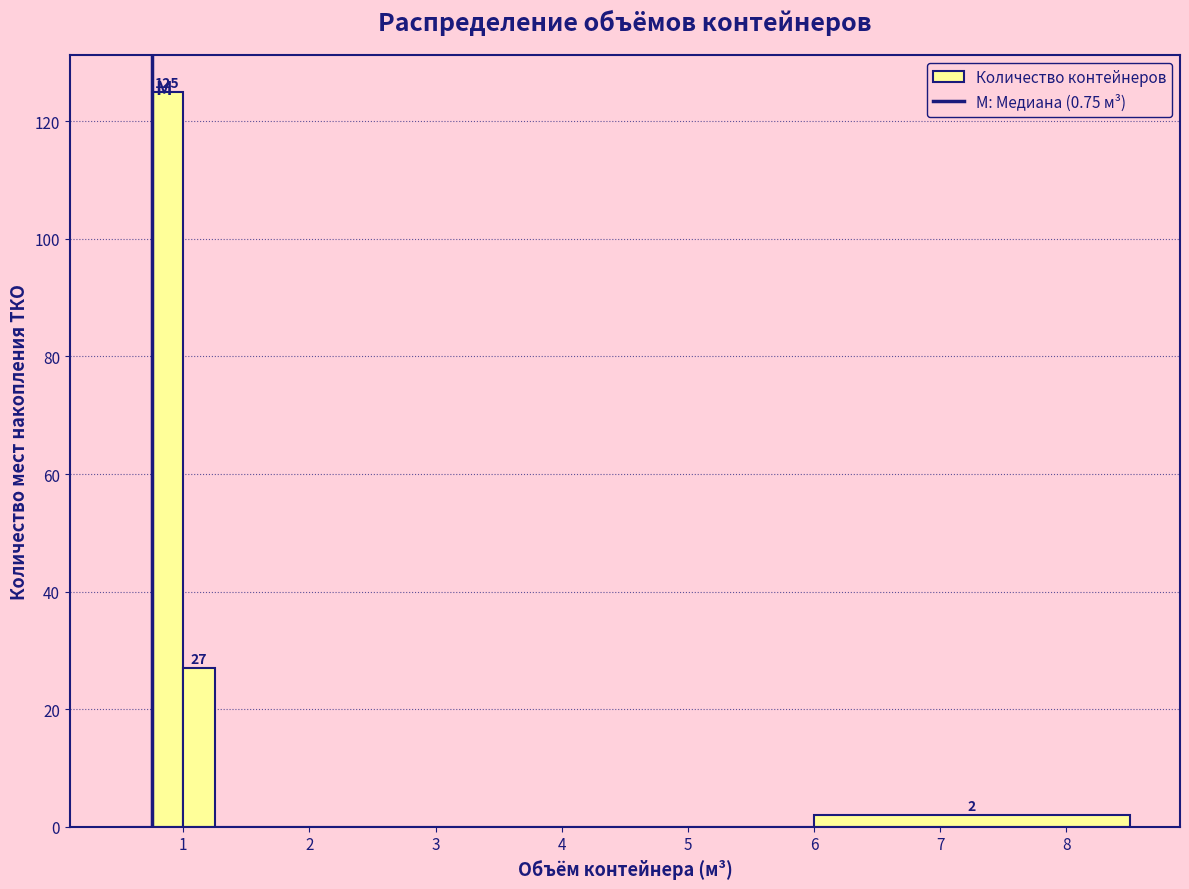

Around what value on the x-axis is the tallest bar? Give the approximate position of its centre, as read against the axis.

0.9